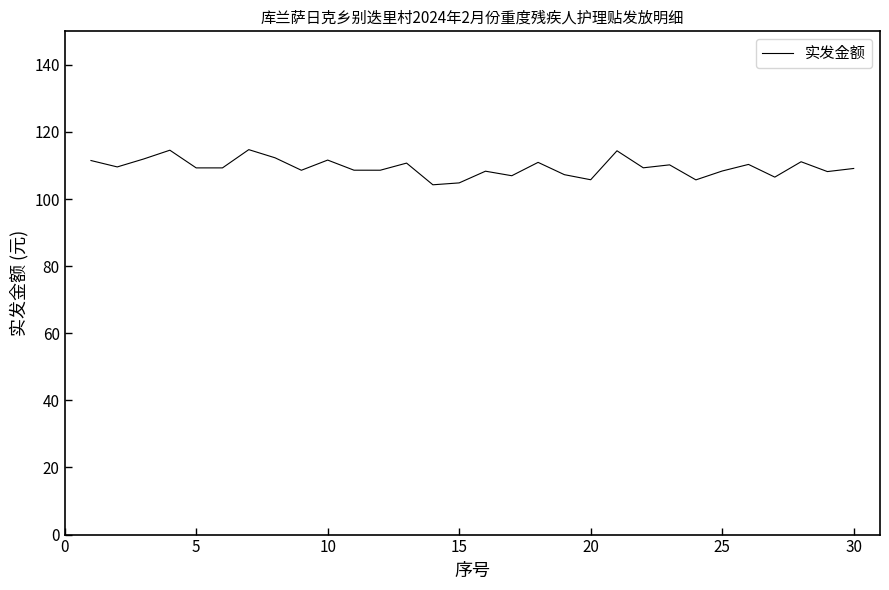

What is the greatest value displayed?

114.7